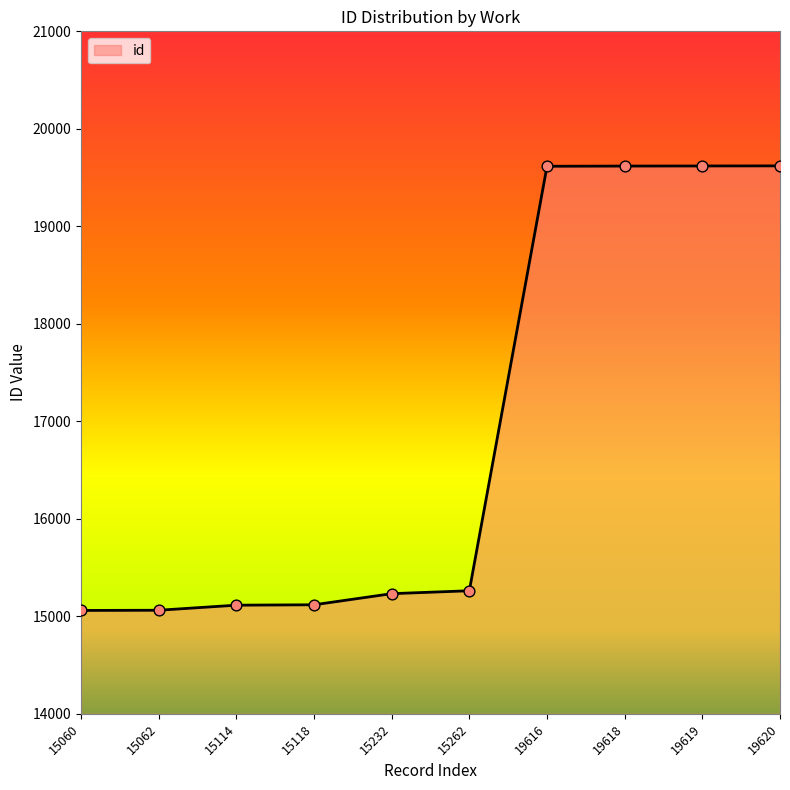

What is the change in value from 15118 to 19619?

+4501